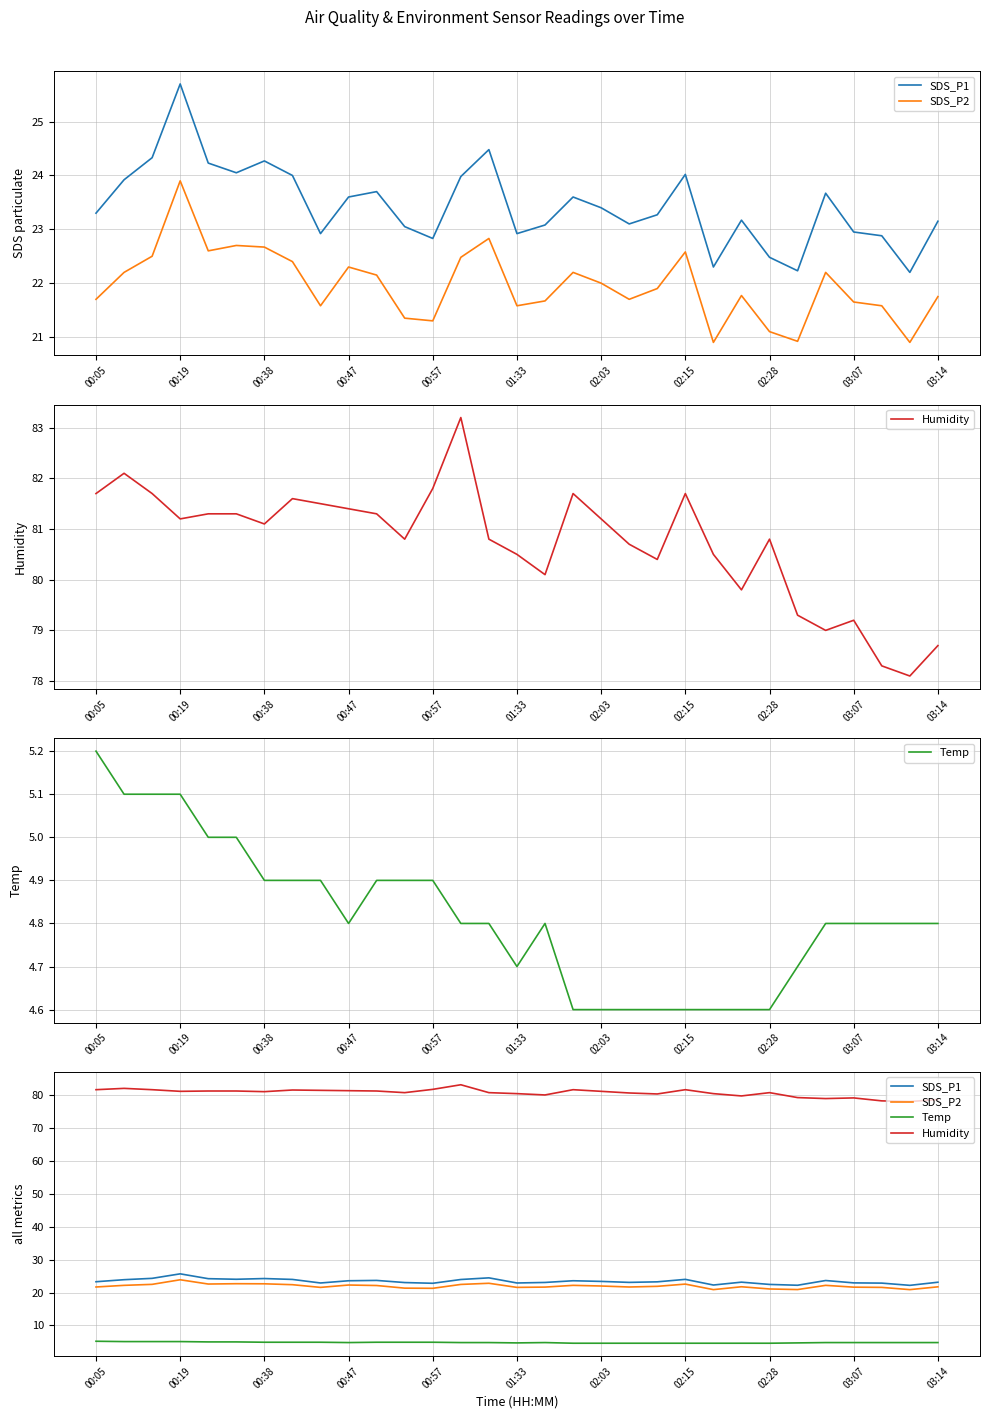

Which series has the widest spread of values?

Humidity